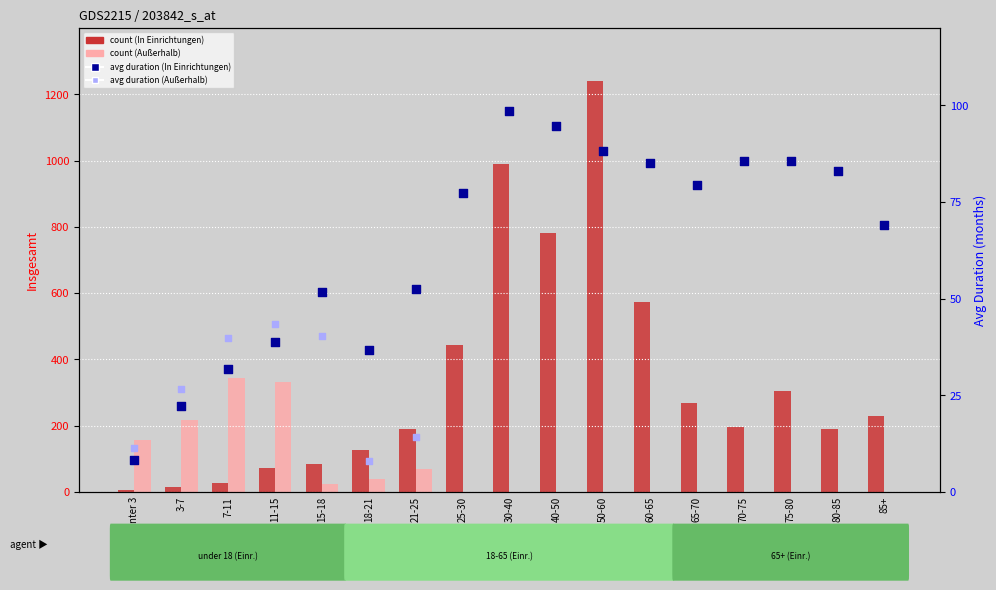

Which series reaches the minimum Y coordinate?

count (Außerhalb)